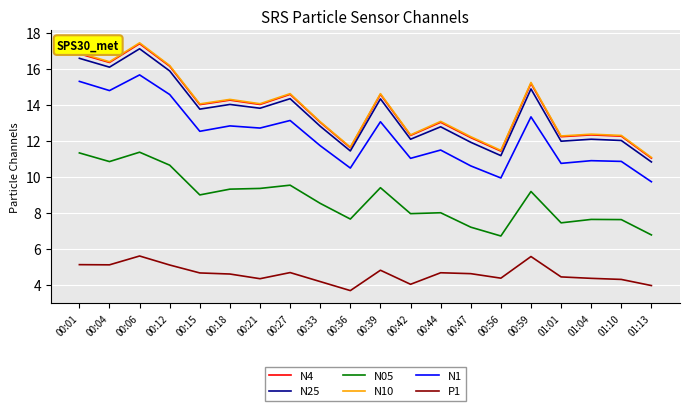

What are all the series names shown in the legend?

N4, N25, N05, N10, N1, P1